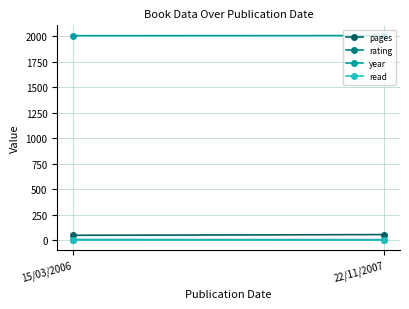

How many values in the pages series are below 55?

1